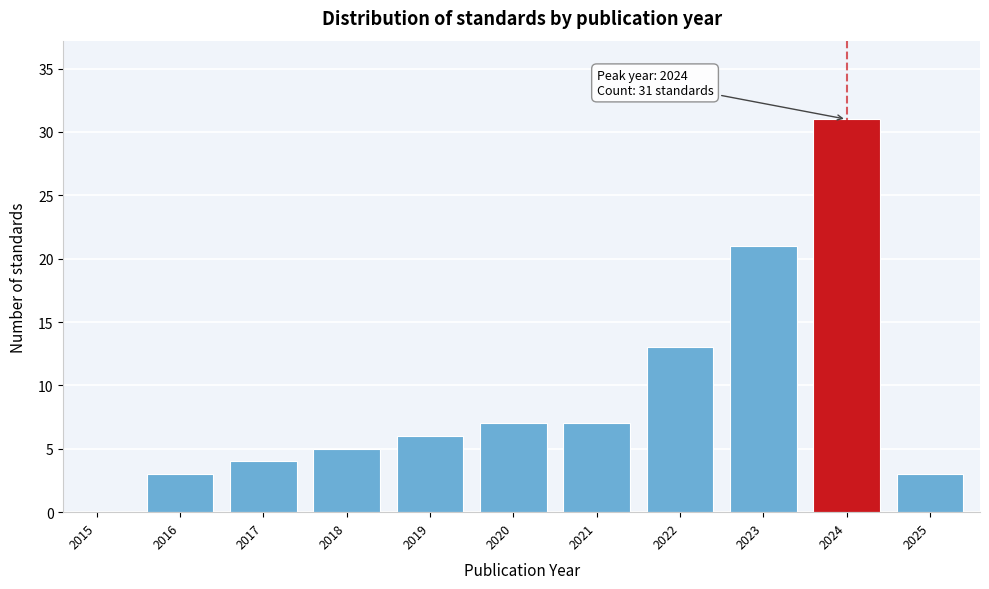

Reading left to right, list all the values displayed in this chart.

2015=0	2016=3	2017=4	2018=5	2019=6	2020=7	2021=7	2022=13	2023=21	2024=31	2025=3